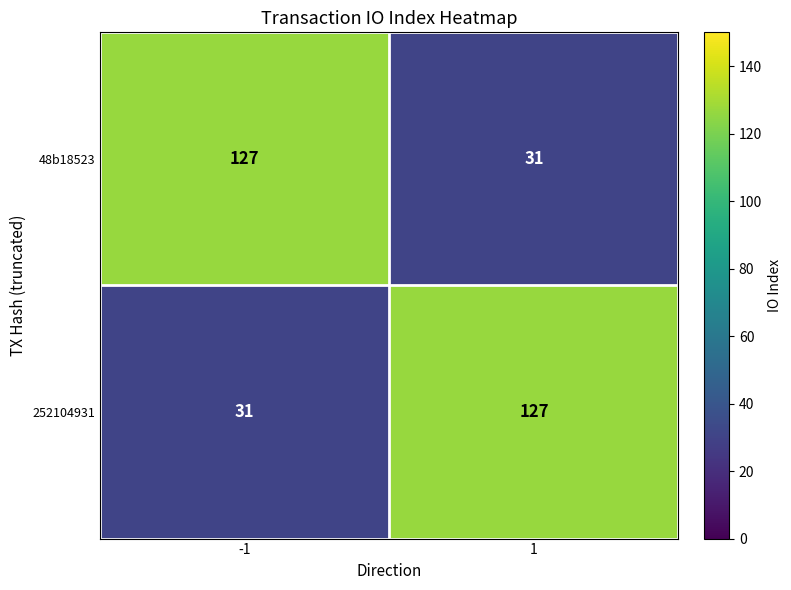

What is the spread (max minus min) of values at -1?

96